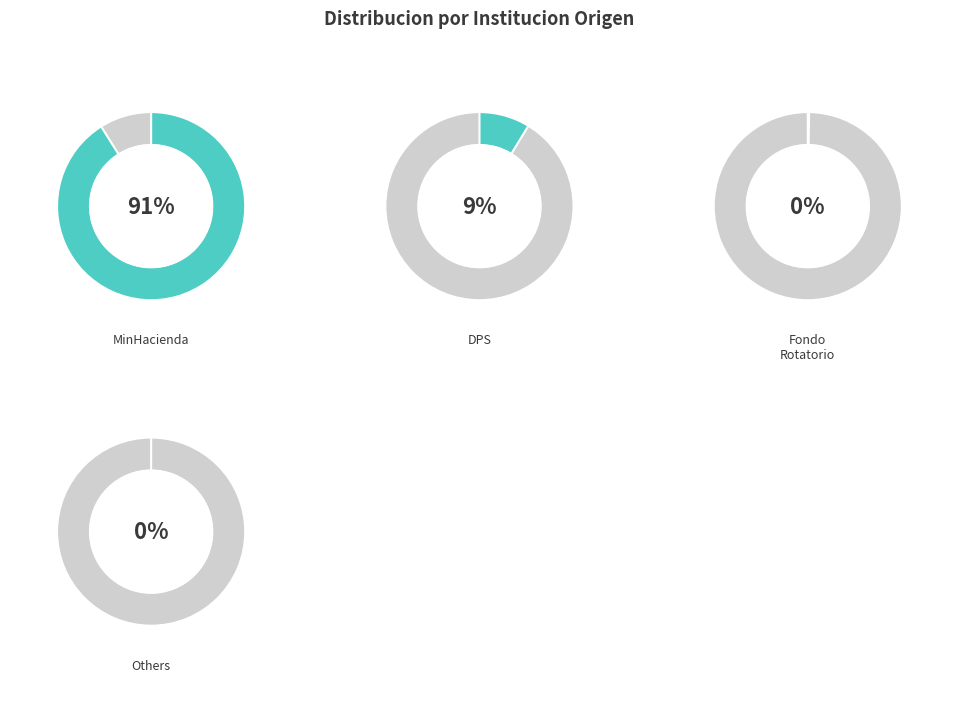

The 17 slice represents 12% of the pie. True or false?

False